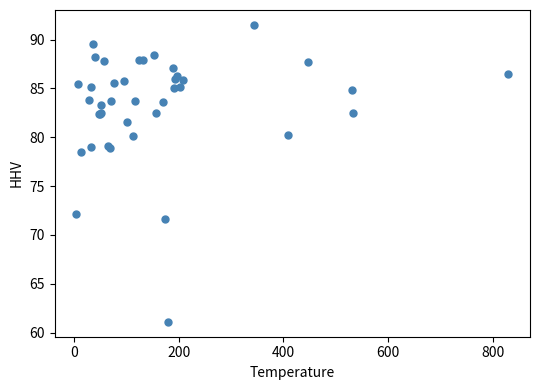

What Y value in the scatter plot is closest to 76?

78.5